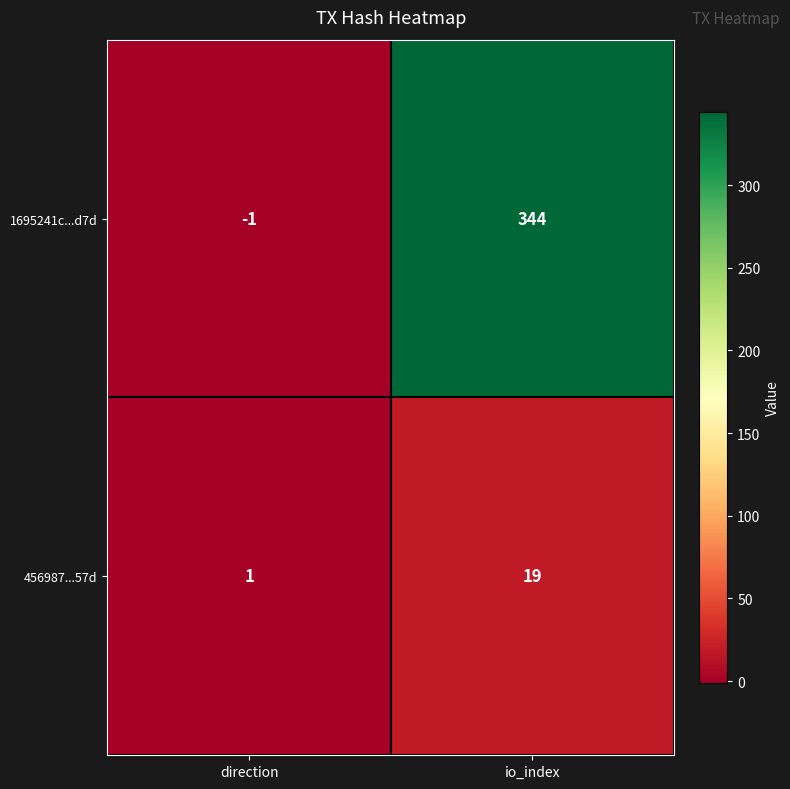

What is the approximate value of 456987...57d at io_index?

19